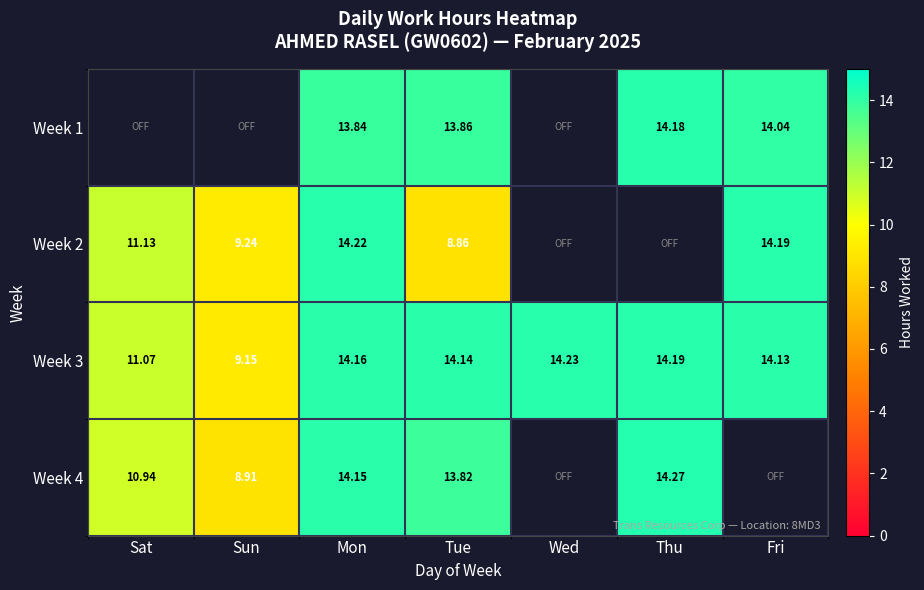

Which category has the lowest value across all series?

Sat